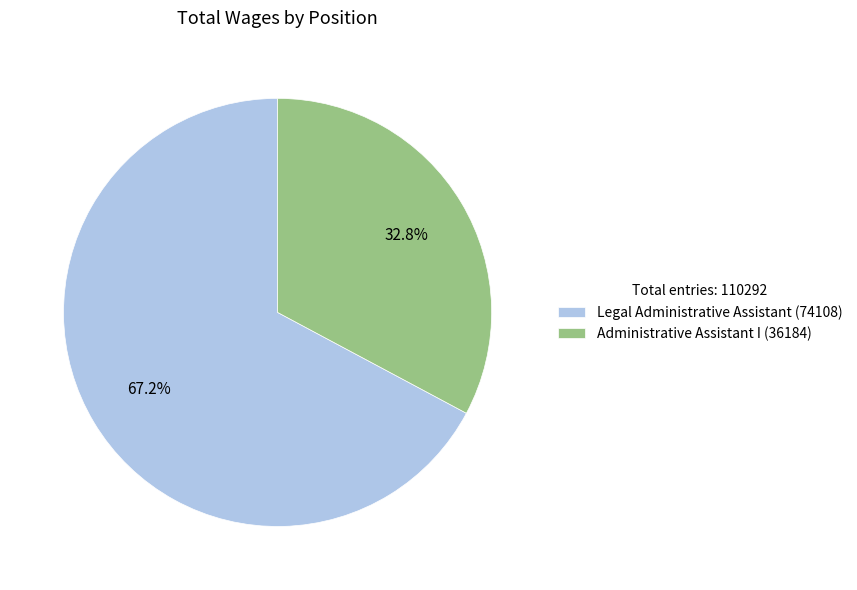

Does any single category account for the majority?

Yes